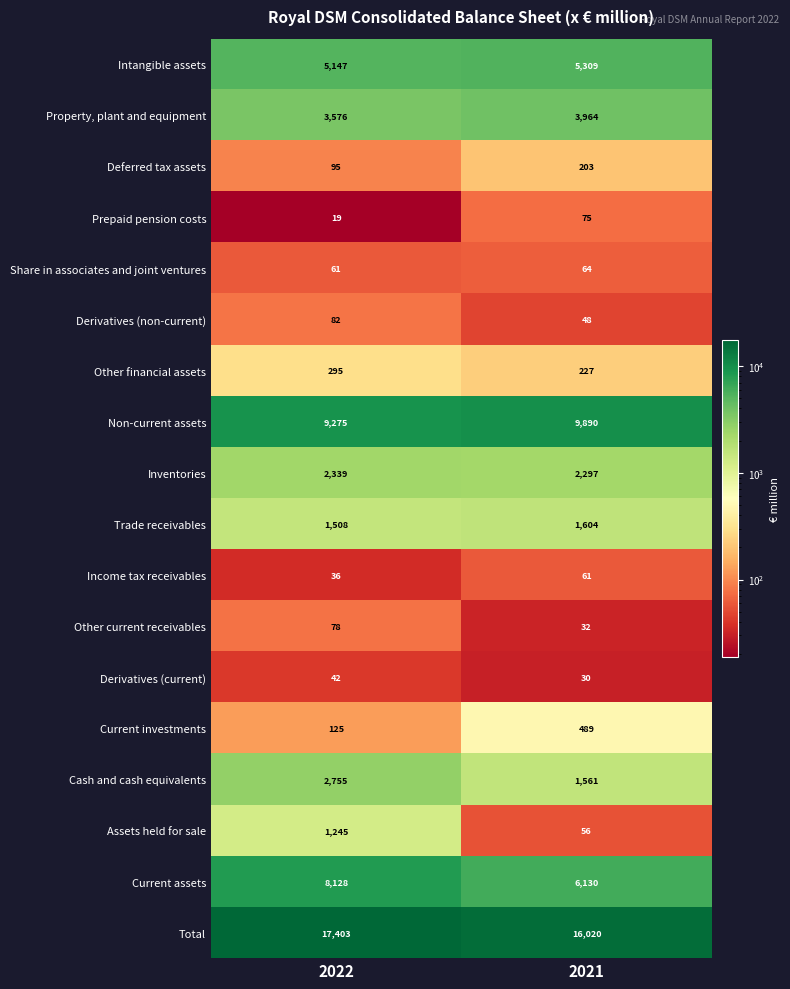

At 2021, list the series in order from largest to smallest.

Total, Non-current assets, Current assets, Intangible assets, Property, plant and equipment, Inventories, Trade receivables, Cash and cash equivalents, Current investments, Other financial assets, Deferred tax assets, Prepaid pension costs, Share in associates and joint ventures, Income tax receivables, Assets held for sale, Derivatives (non-current), Other current receivables, Derivatives (current)